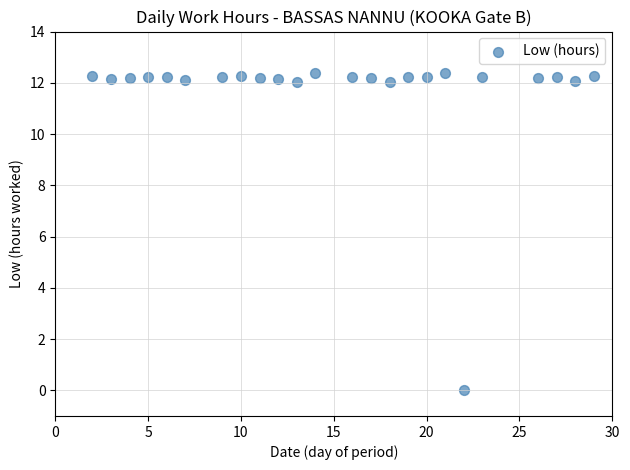

What is the range of Y values (max minus min)?

12.4